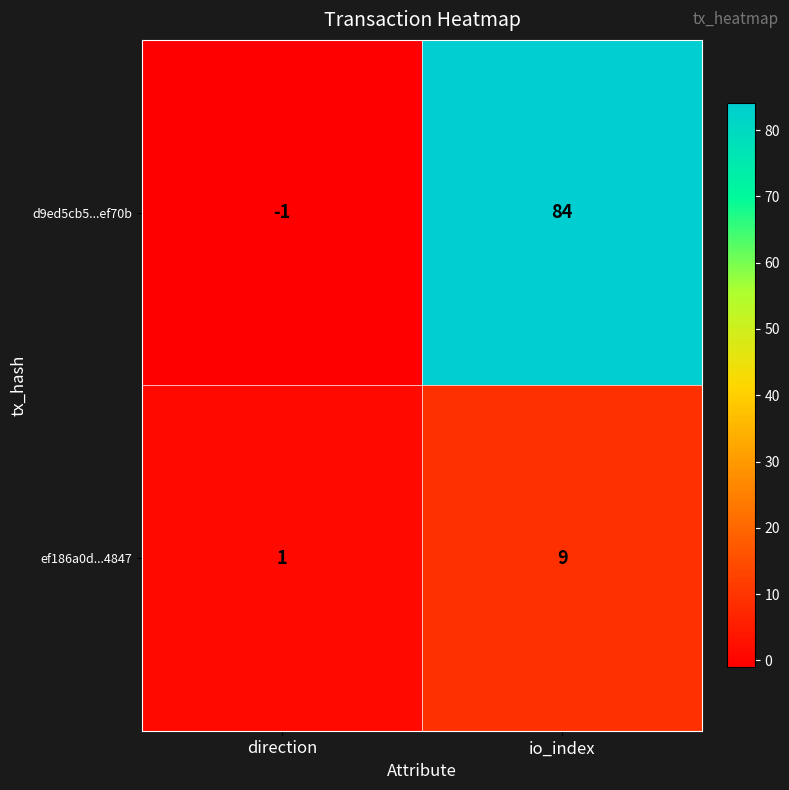

What is the average value of the d9ed5cb5...ef70b series?

42